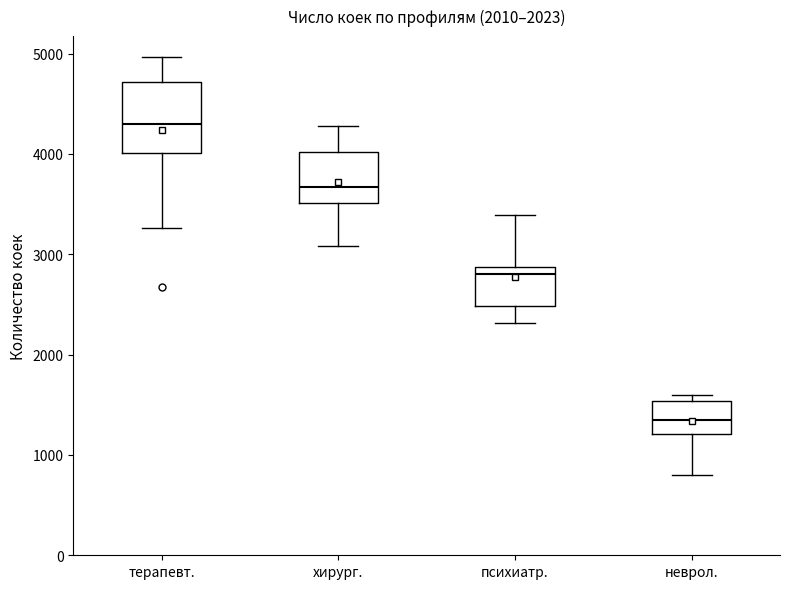

Reading left to right, read every box against the y-axis: the position of its median line, the range the box covers, and the ends of its whiskers. The values are not printed on the chart, so give them approximately, as read against the axis.

терапевт.: median 4300, box 4000 to 4700, whiskers 3300 to 5000
хирург.: median 3700, box 3500 to 4000, whiskers 3100 to 4300
психиатр.: median 2800, box 2500 to 2900, whiskers 2300 to 3400
неврол.: median 1400, box 1200 to 1500, whiskers 800 to 1600